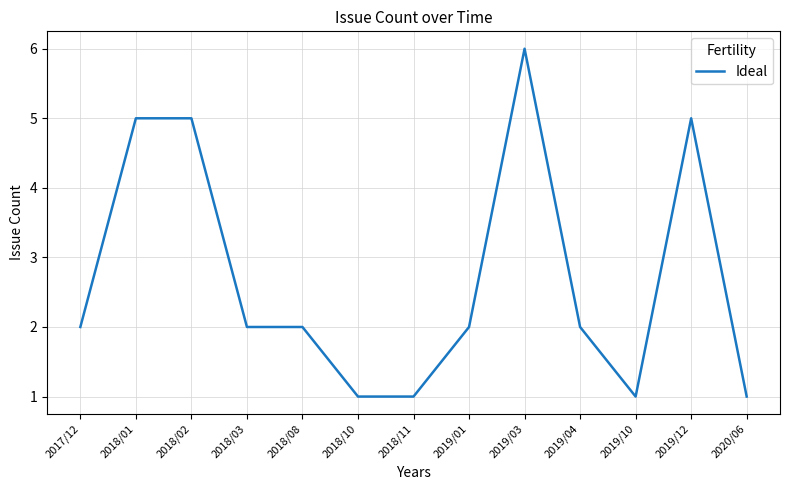

What position from the left is 2017/12?

1